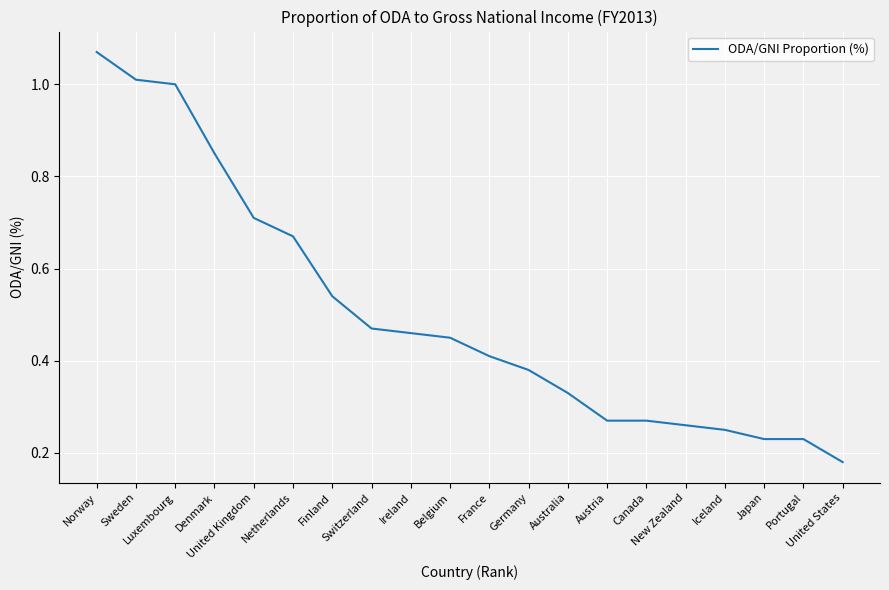

What is the change in value from Sweden to Ireland?

-0.6